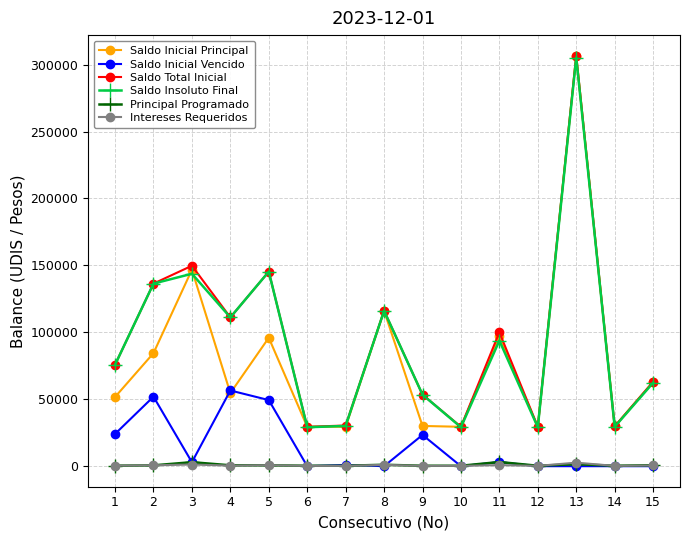

Is this an area chart (filled region under the line)?

No